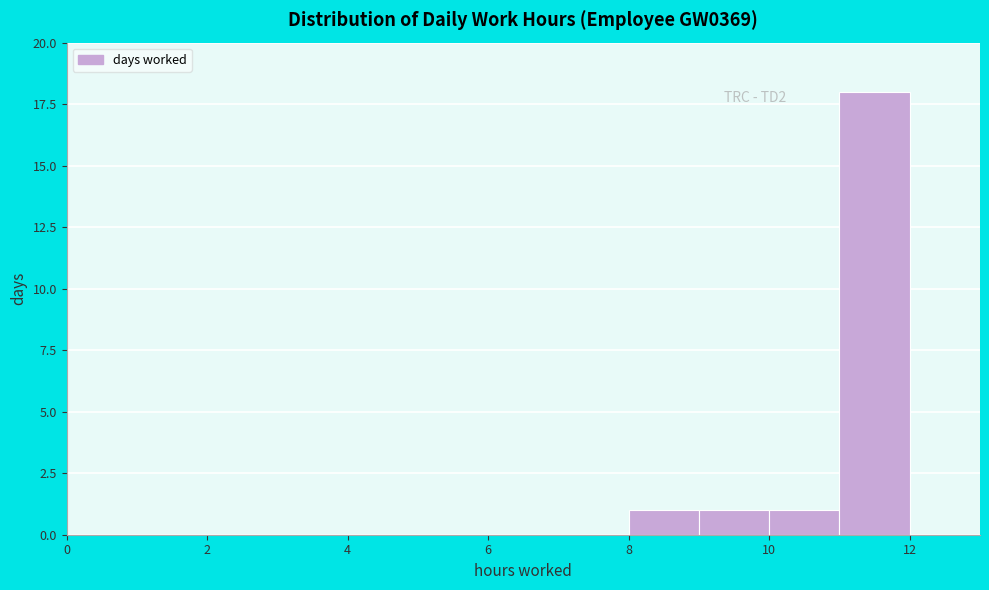

Over which range of the x-axis is the bar tallest?

11 to 12